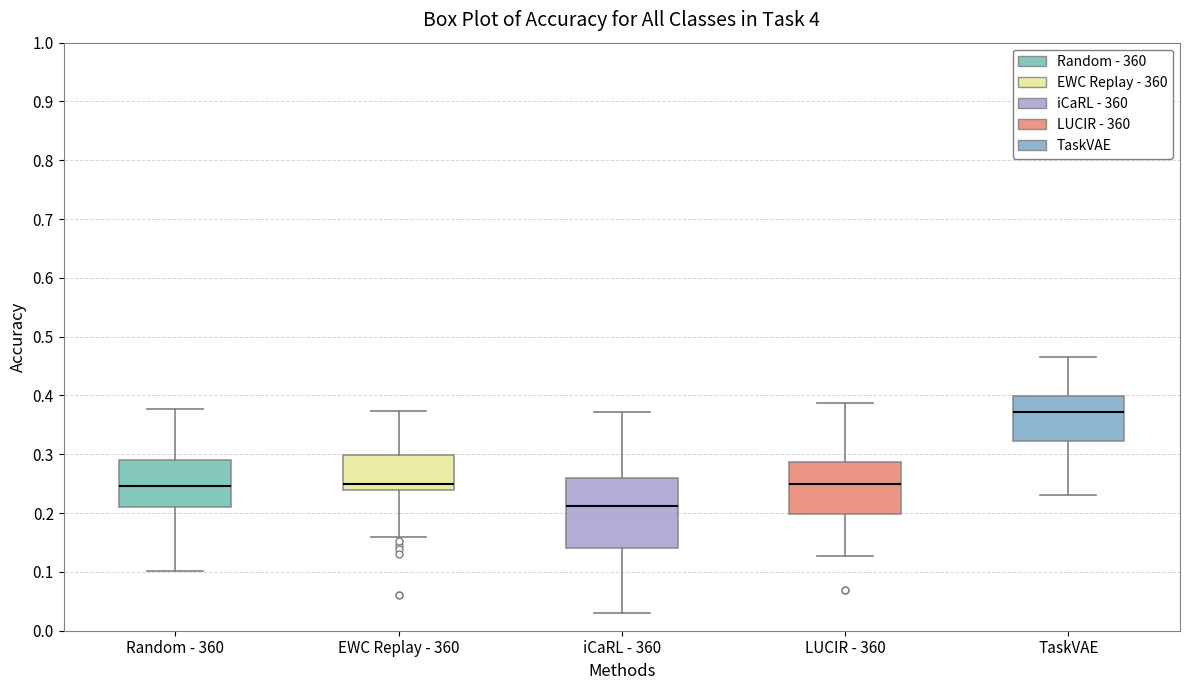

Which box's median line is the highest?

TaskVAE